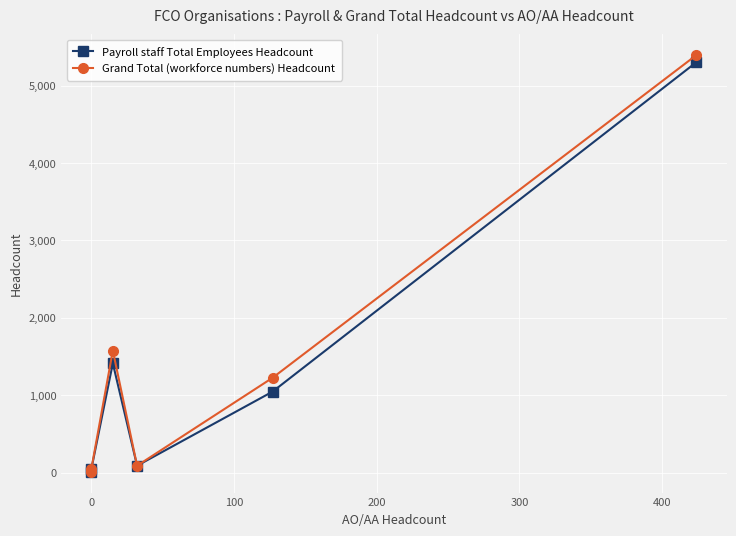

In Payroll staff Total Employees Headcount, how many points are lower than both neighbors (excluding endpoints)?

1